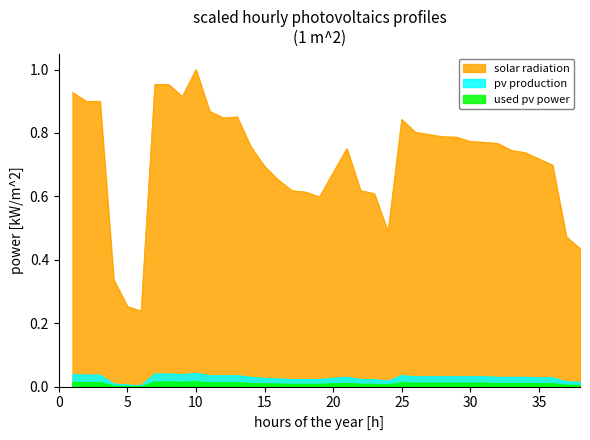

What is the difference between the maximum and second lowest values in the solar radiation series?

0.7